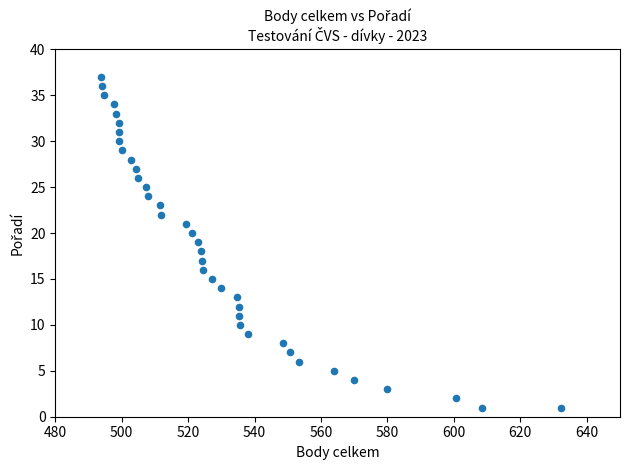

What is the range of Y values (max minus min)?

36